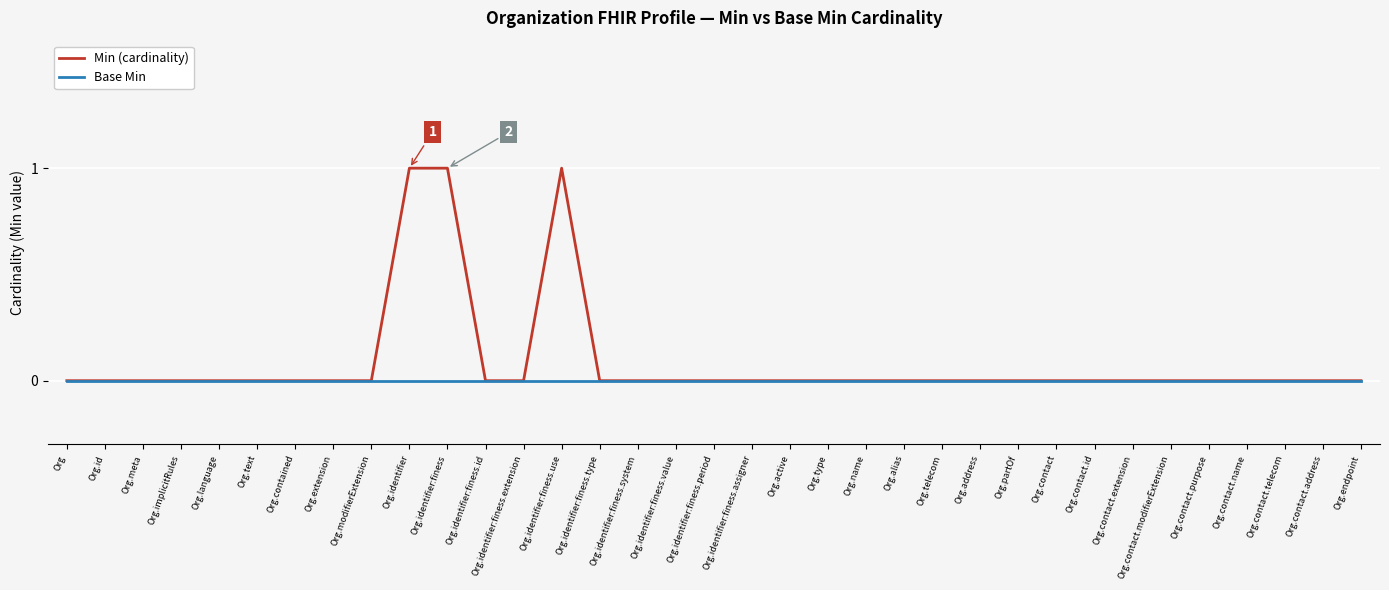

The Min (cardinality) series shows 0 at Org.type. True or false?

True